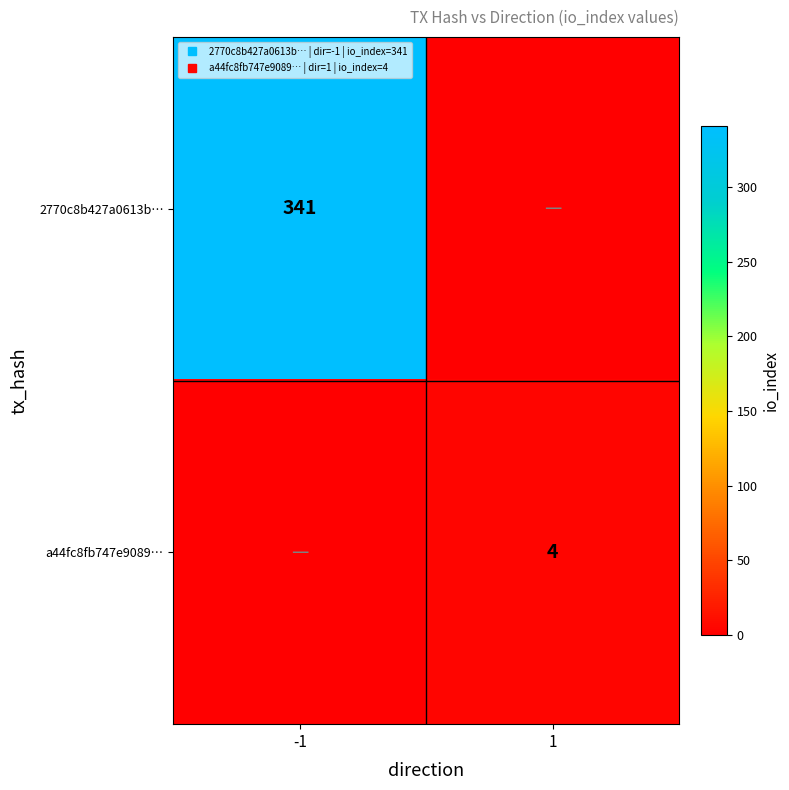

What is the total value across all series at -1?

341